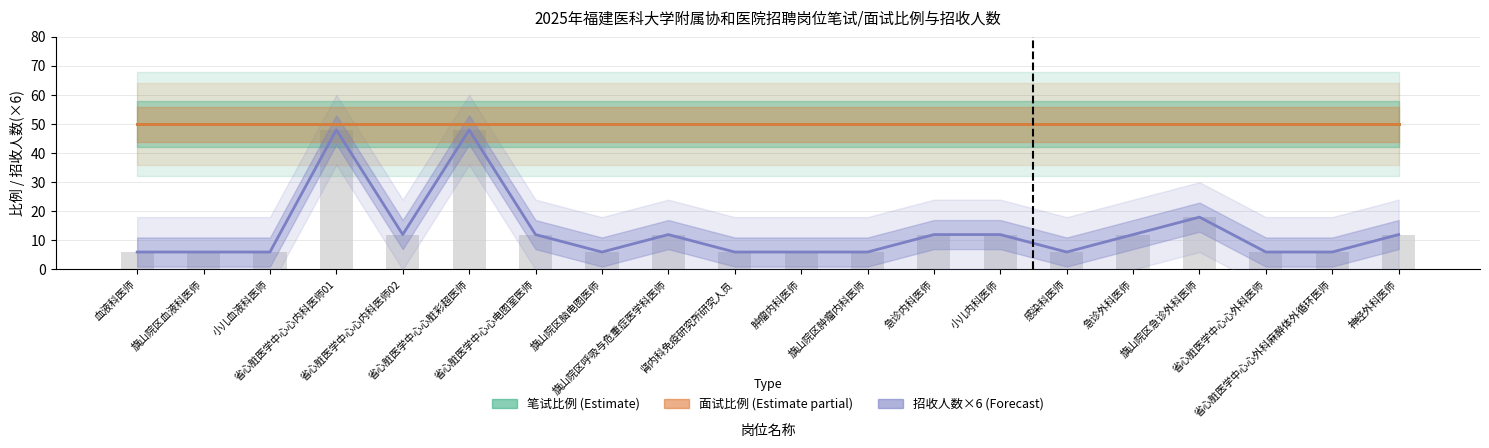

Which series has the widest spread of values?

招收人数×6 (Forecast)